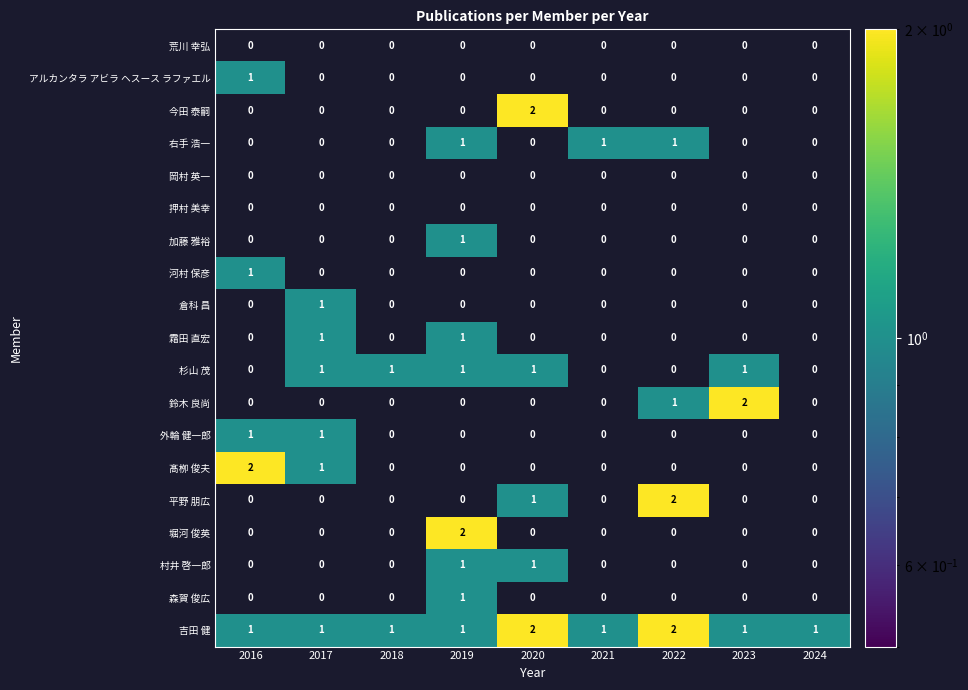

What is the total value across all series at 2017?

6